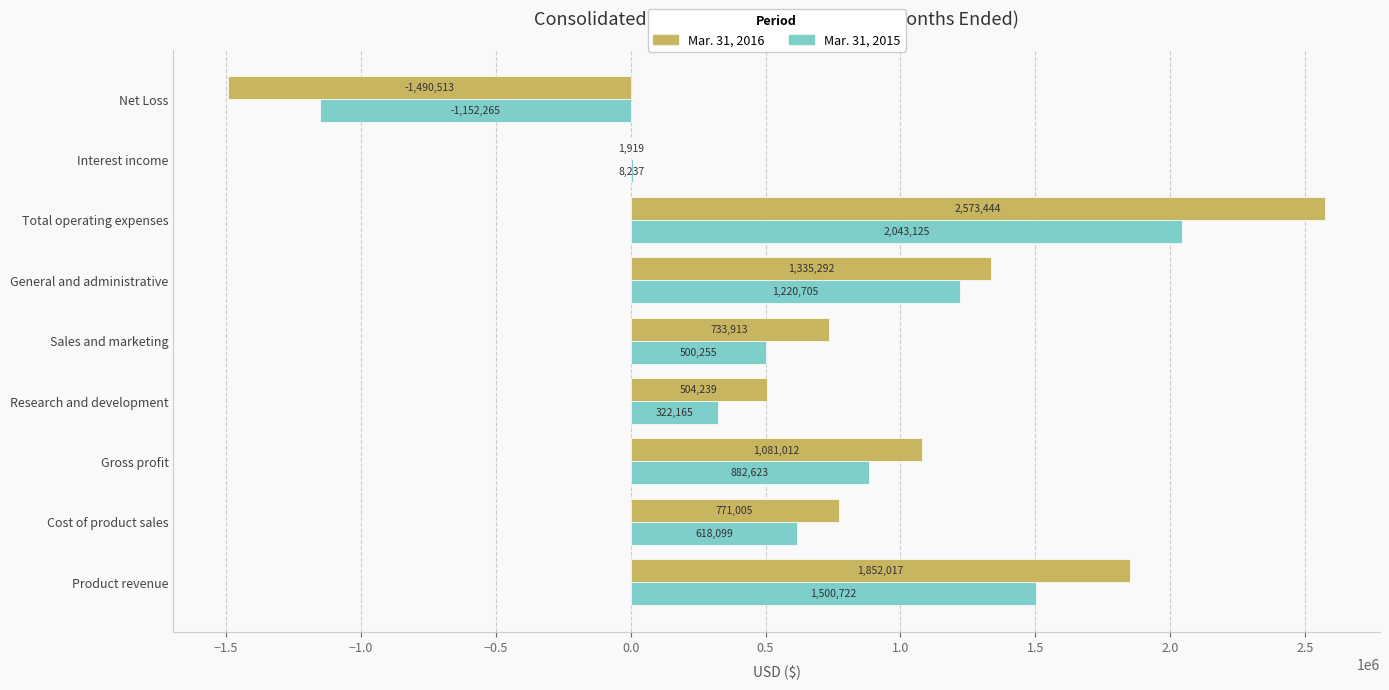

At which category is the sum across all series the highest?

Total operating expenses